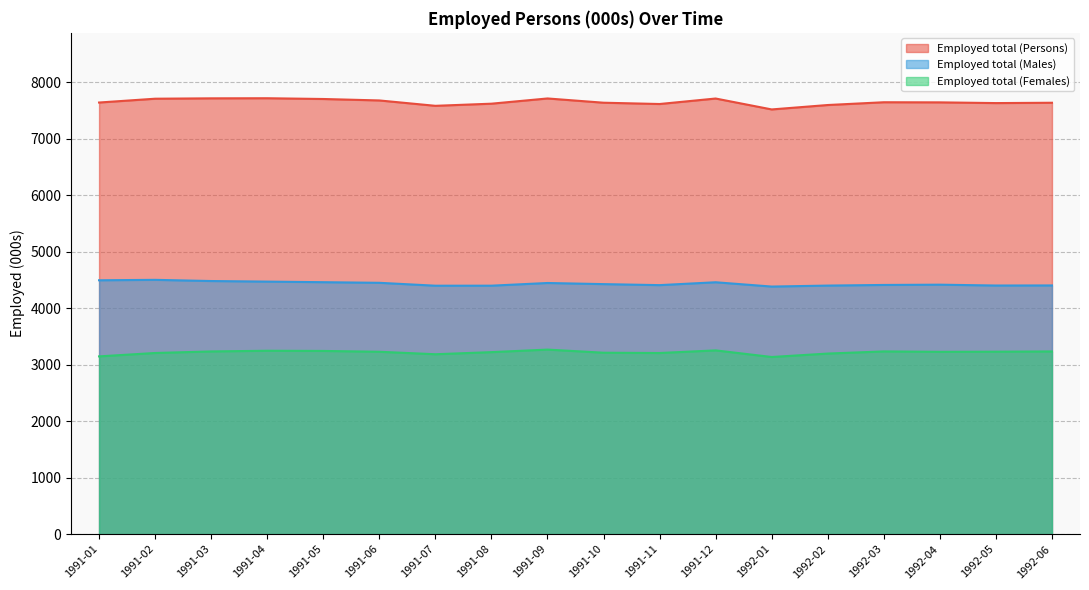

How many lines are shown in the chart?

3